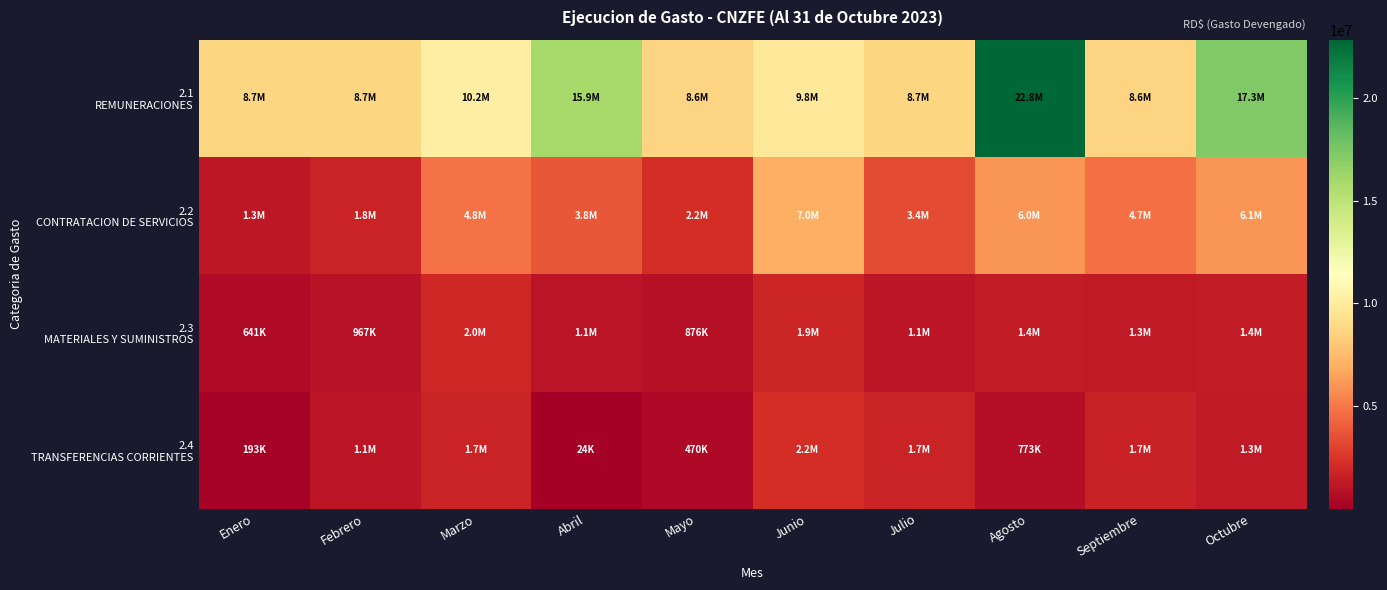

At which category does the chart reach its minimum across all series?

Abril